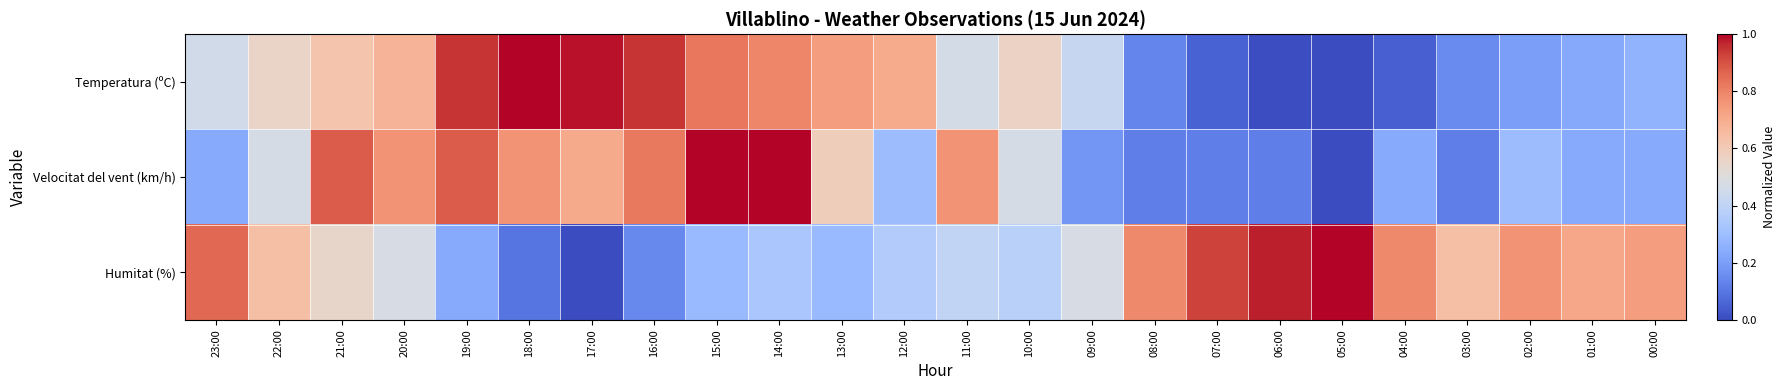

What is the maximum value shown in the chart?

1.0